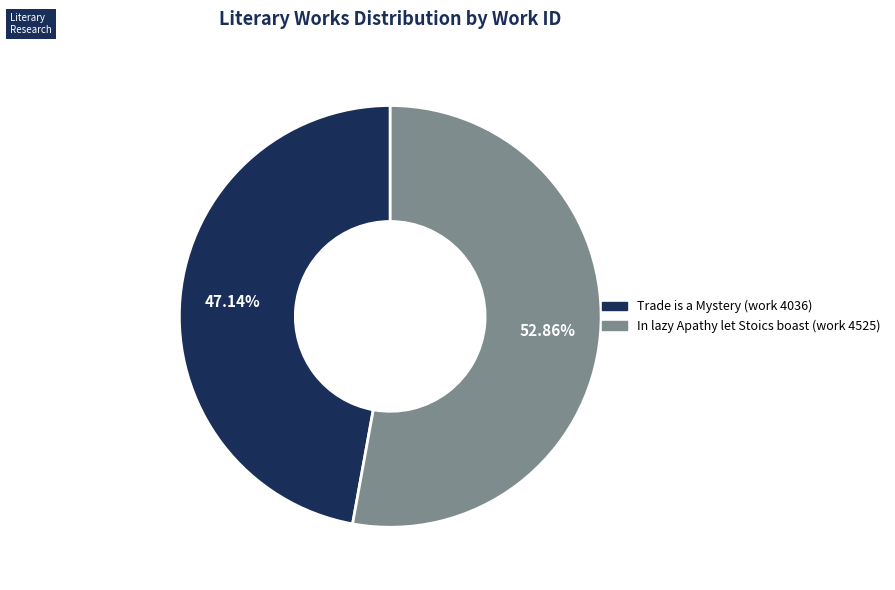

To the nearest percent, what is the difference between the Trade is a Mystery (work 4036) and In lazy Apathy let Stoics boast (work 4525) slice percentages?

6%